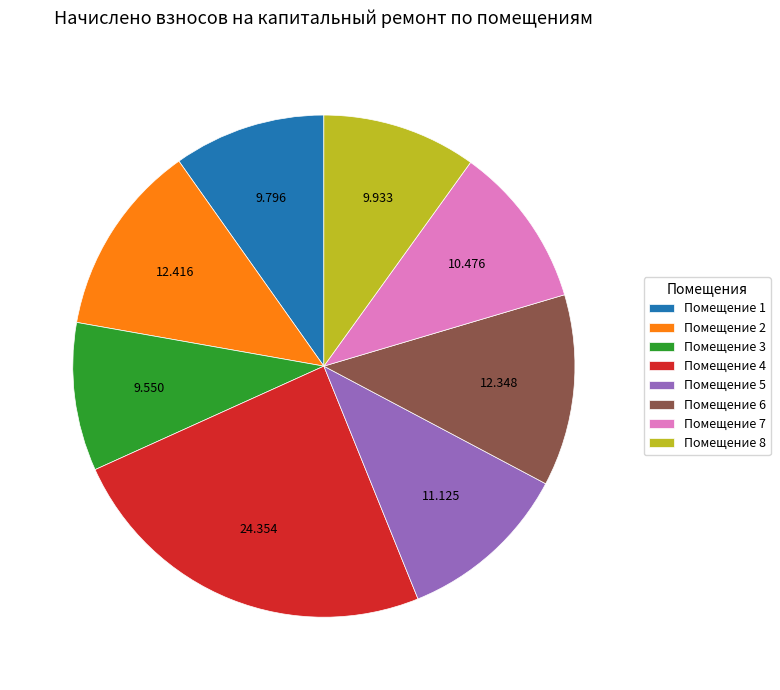

Is the sum of Помещение 8 and Помещение 1 greater than half?

No